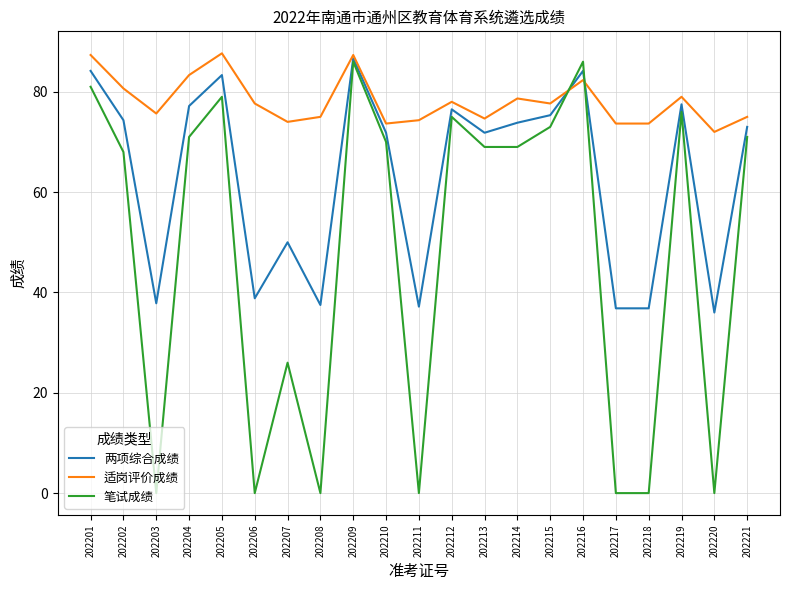

What are all the series names shown in the legend?

两项综合成绩, 适岗评价成绩, 笔试成绩